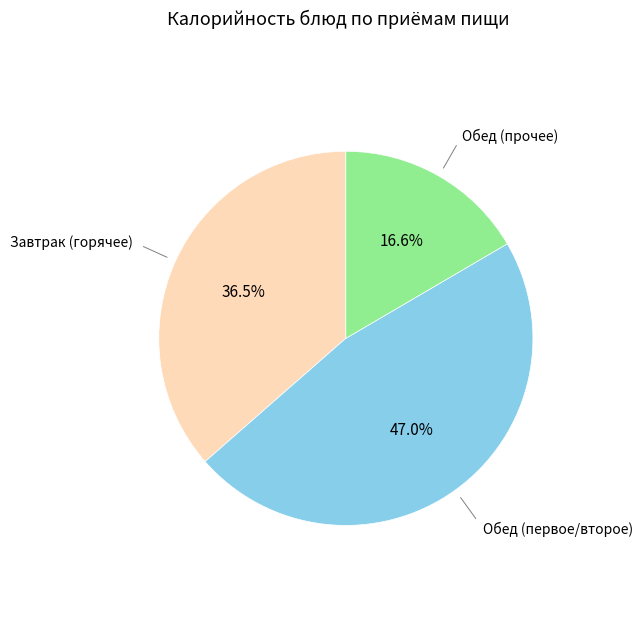

How many segments does this pie chart have?

3